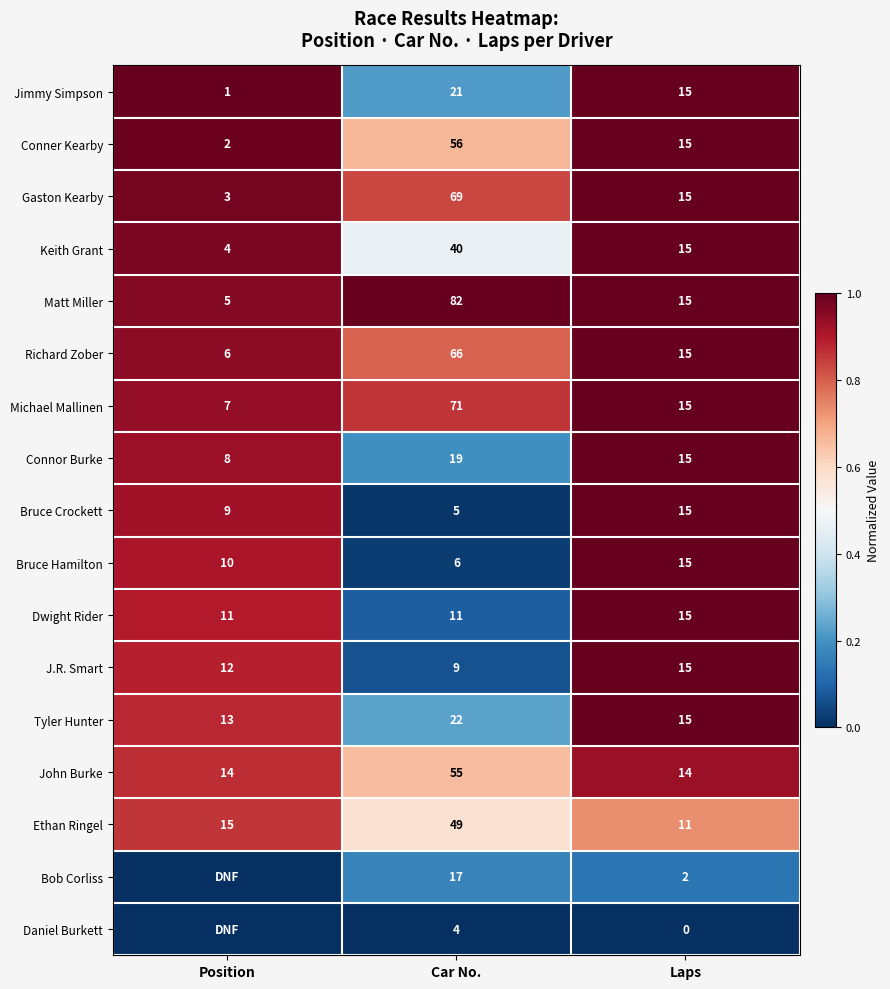

At which category does the chart reach its peak across all series?

Position